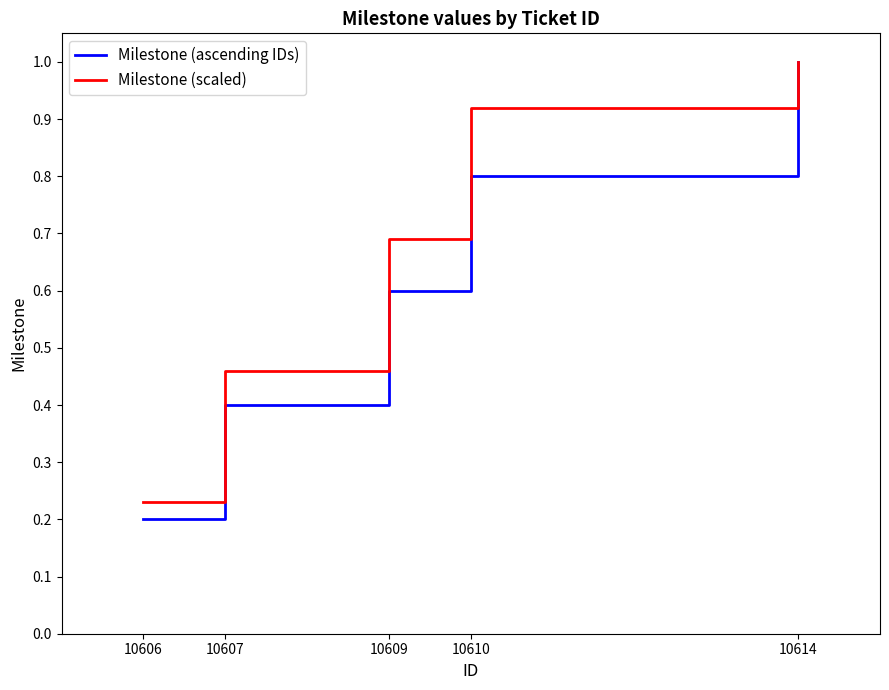

How many lines are shown in the chart?

2